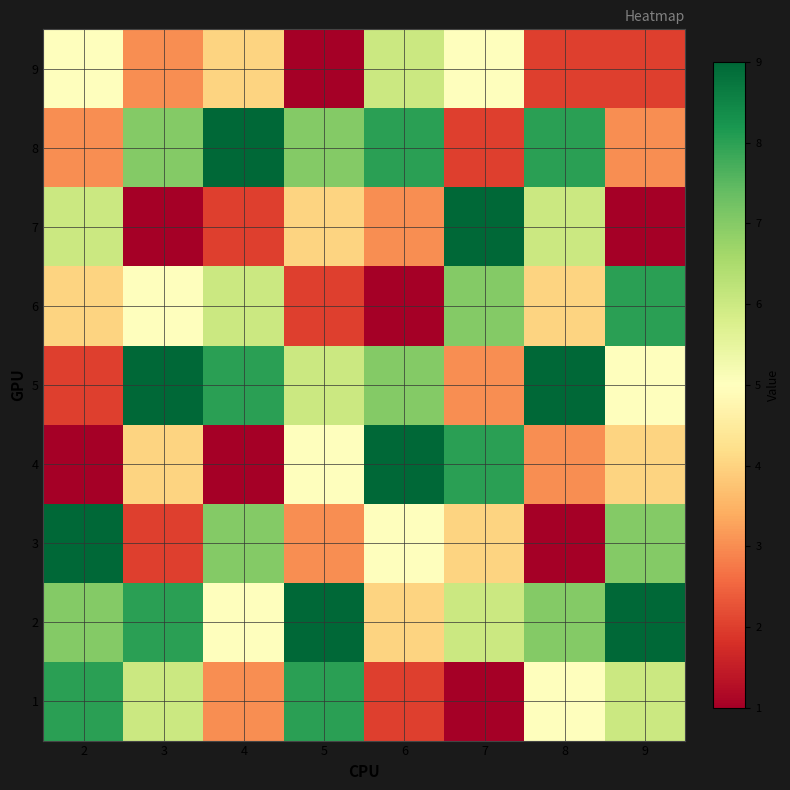

What is the difference between the highest and lowest values at 3?

8